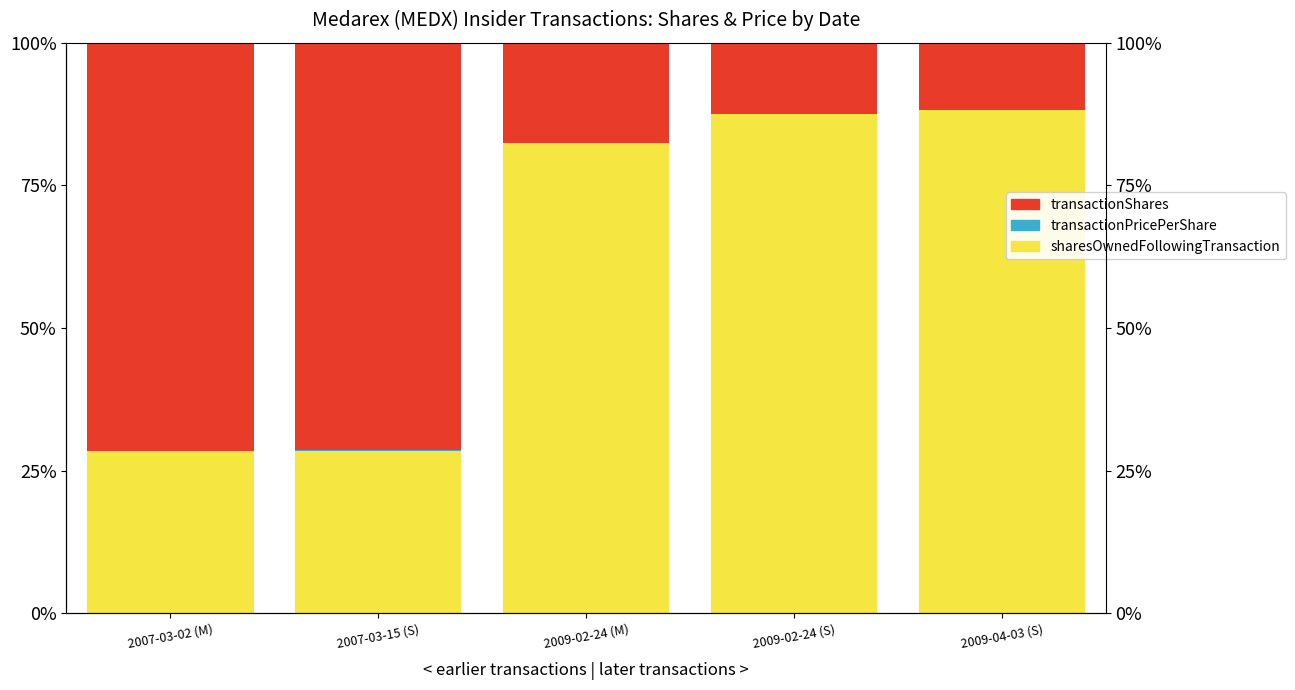

At 2009-02-24 (S), list the series in order from smallest to largest.

transactionPricePerShare, transactionShares, sharesOwnedFollowingTransaction